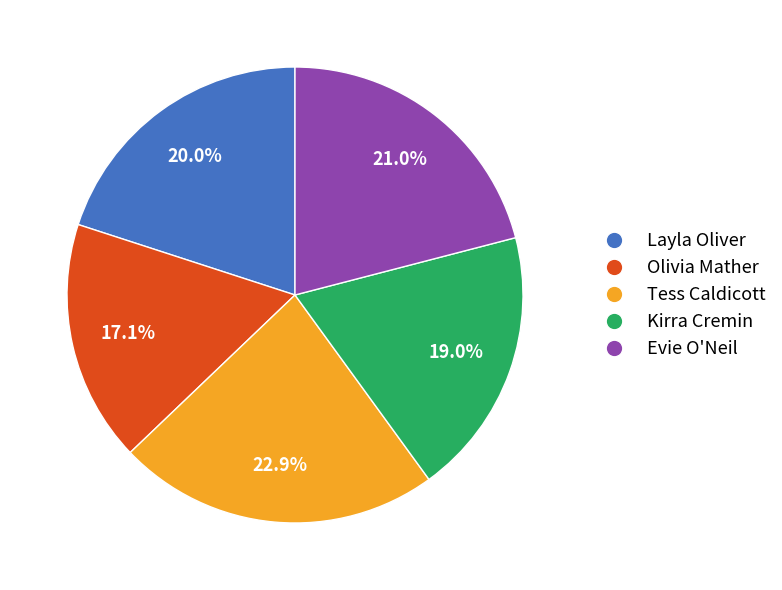

To the nearest percent, what is the difference between the Olivia Mather and Layla Oliver slice percentages?

3%